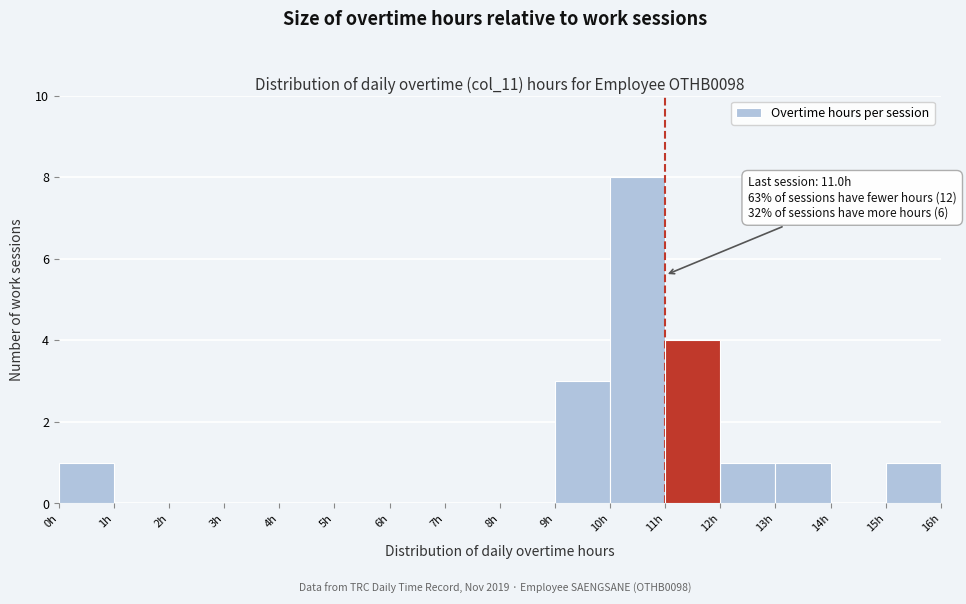

Over which range of the x-axis is the bar tallest?

10 to 11